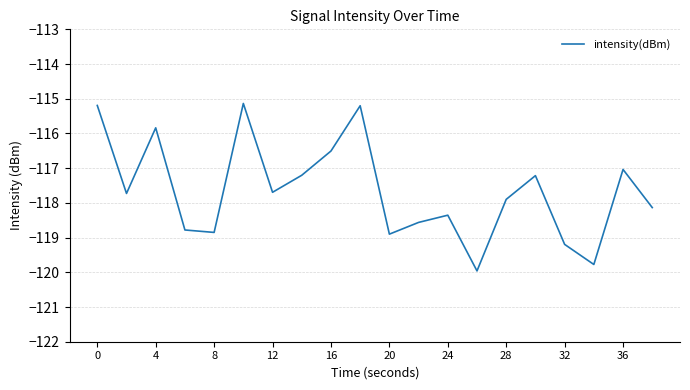

What is the greatest value displayed?

-115.1